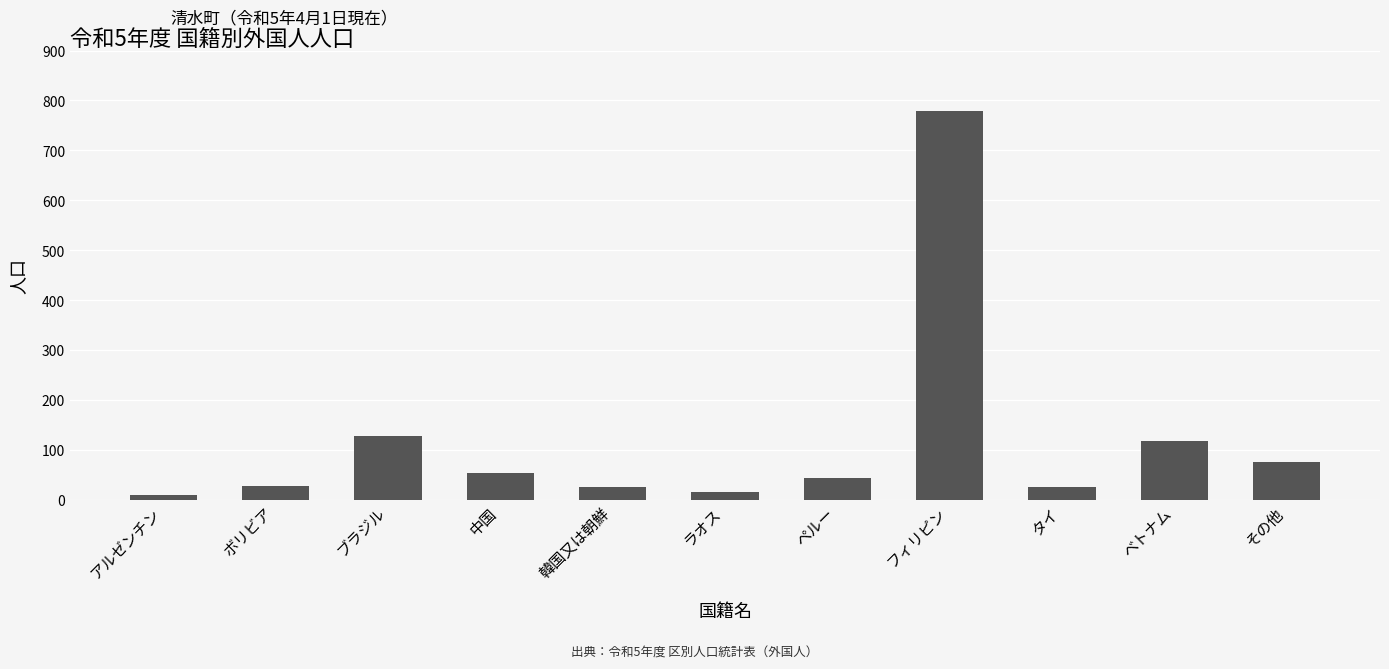

How many values are below 43?

5